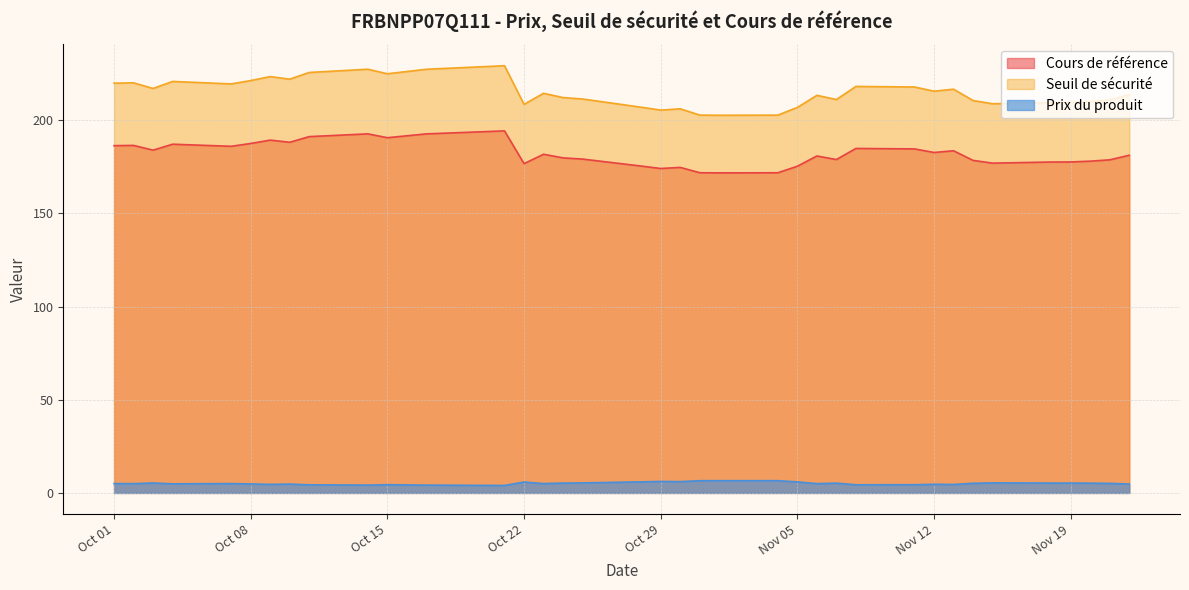

What is the greatest value displayed?

229.2